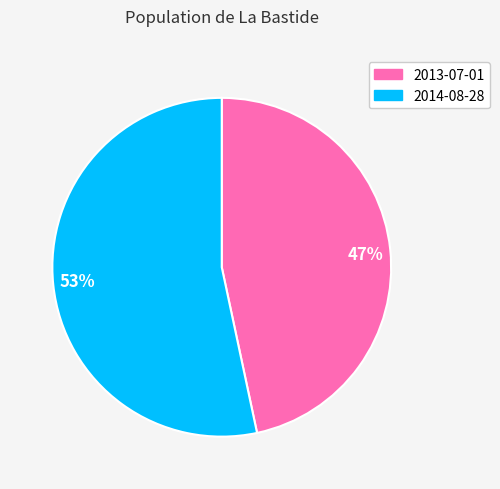

Count the number of slices in the pie.

2